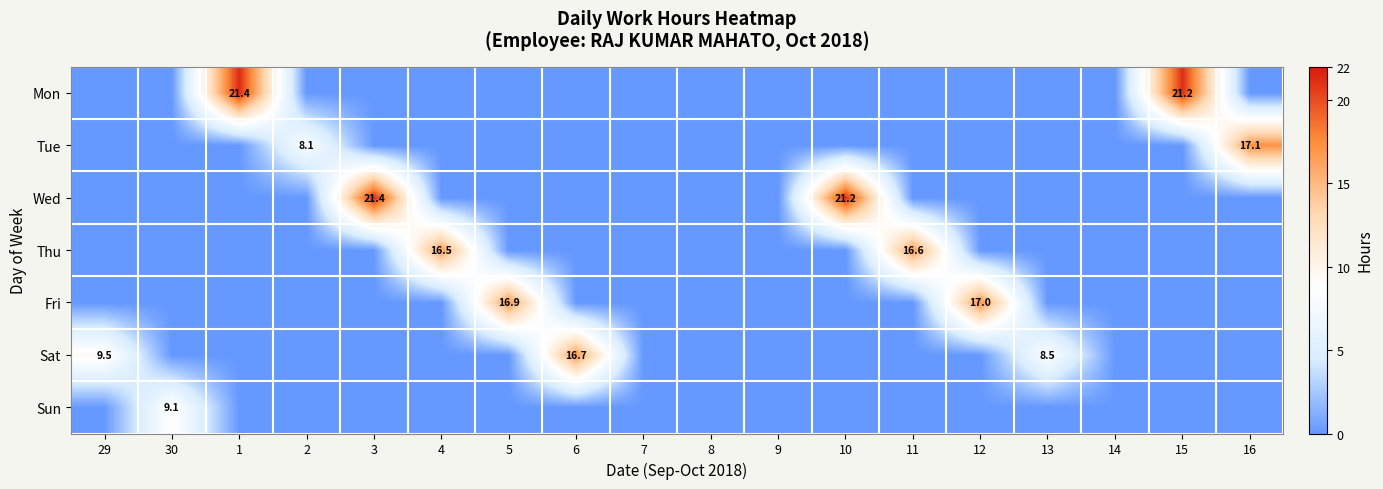

Is it true that Mon equals 21.2 at 15?

True